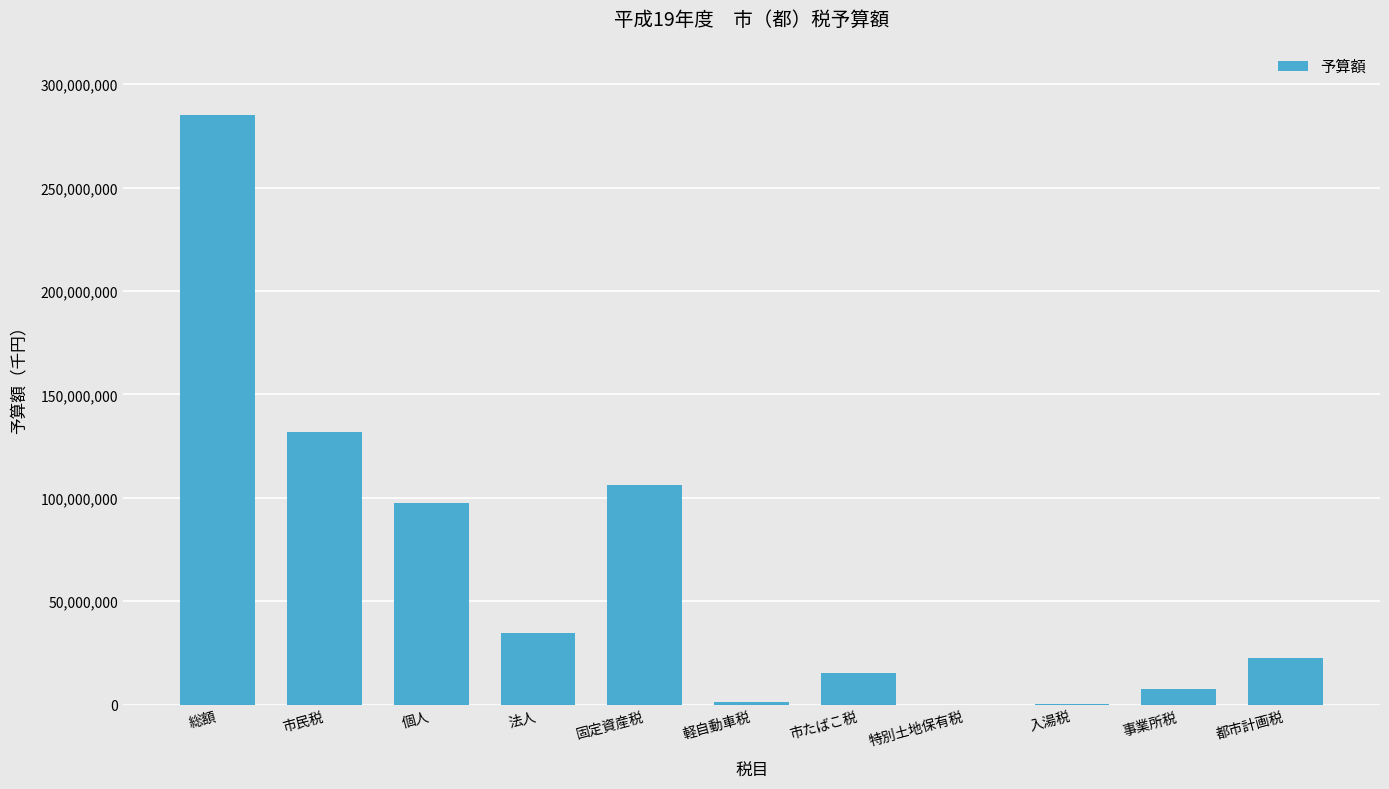

True or false: the data shows 22719000 at 都市計画税.

True